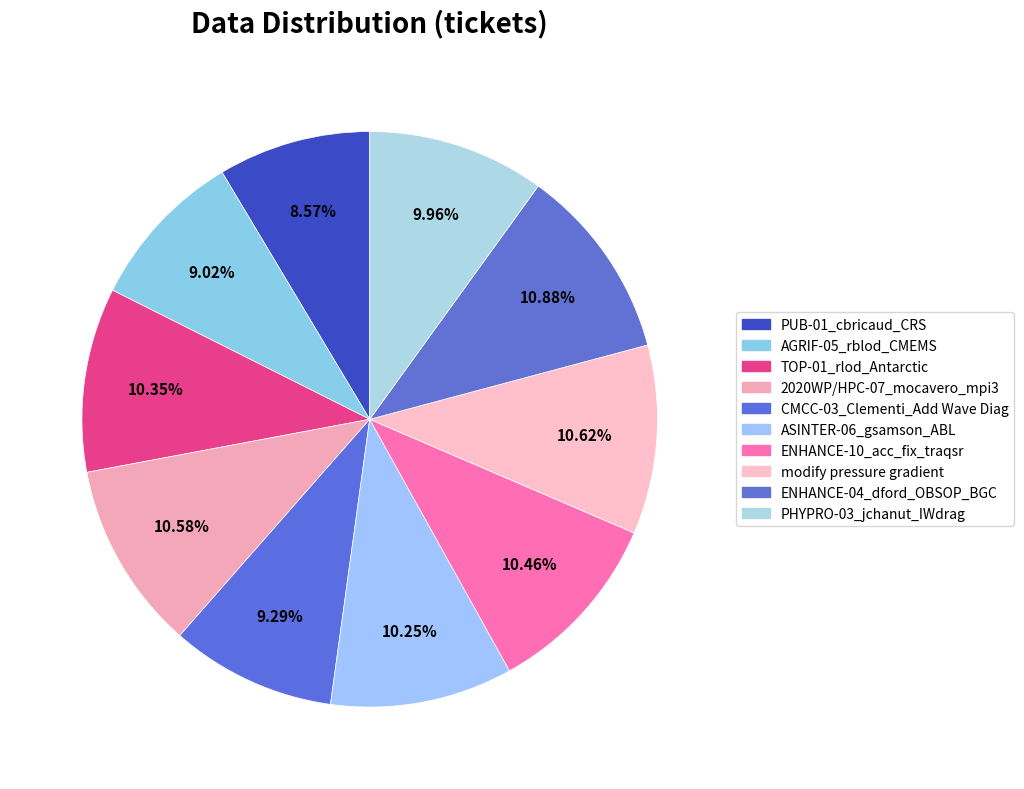

Does ENHANCE-10_acc_fix_traqsr represent more than half of the total?

No